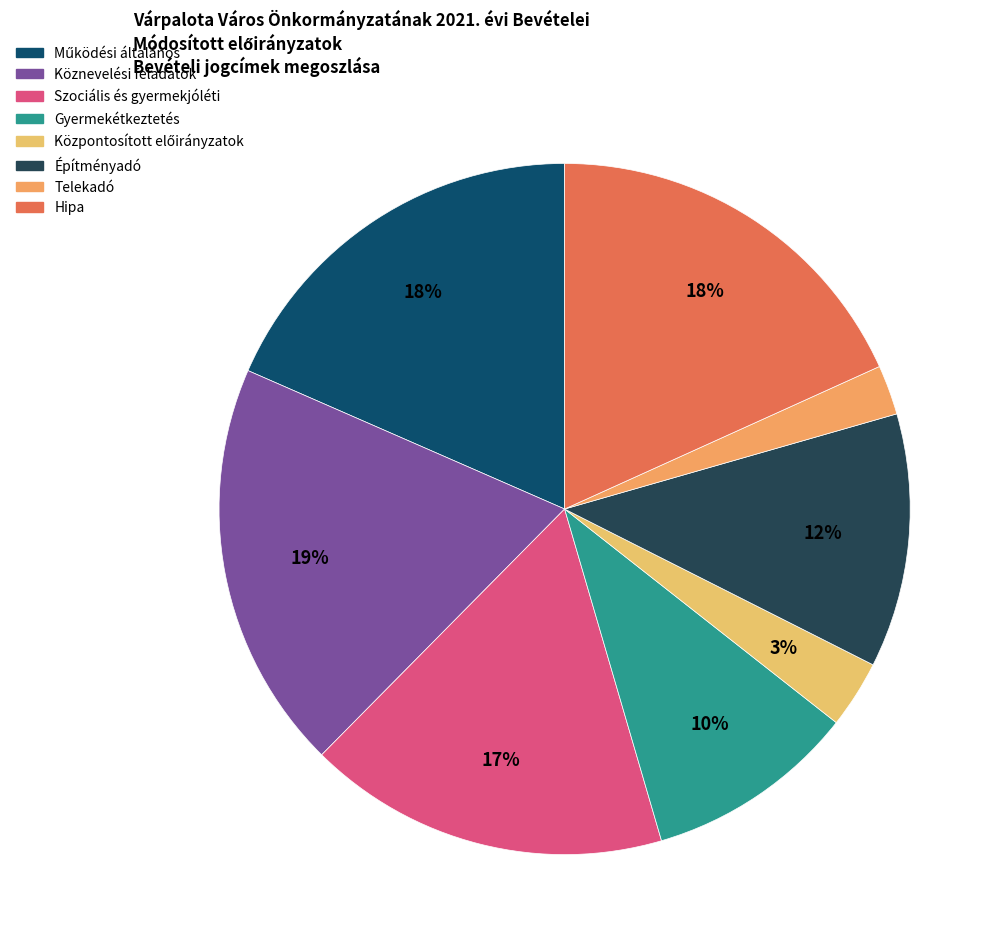

How many slices are in this pie chart?

8